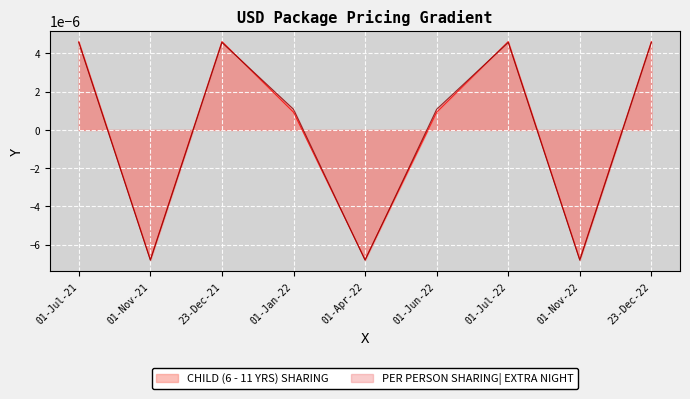

How many values in the CHILD (6 - 11 YRS) SHARING series exceed 0?

6